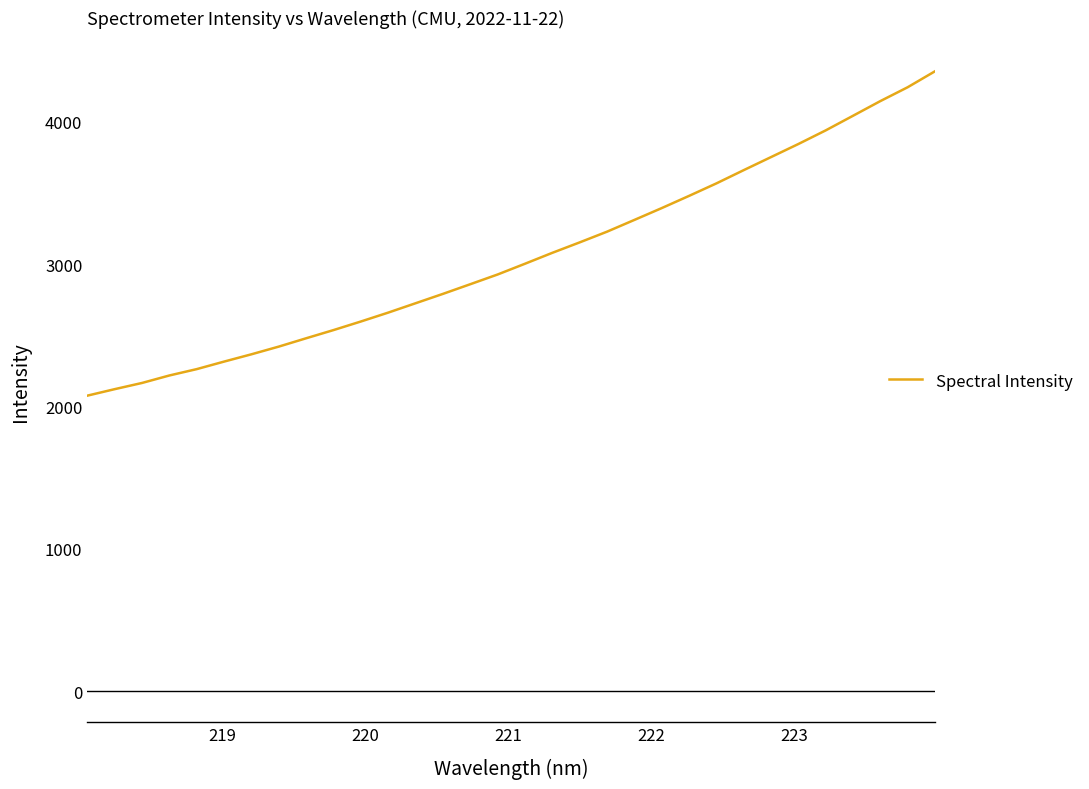

What is the greatest value displayed?

4355.7